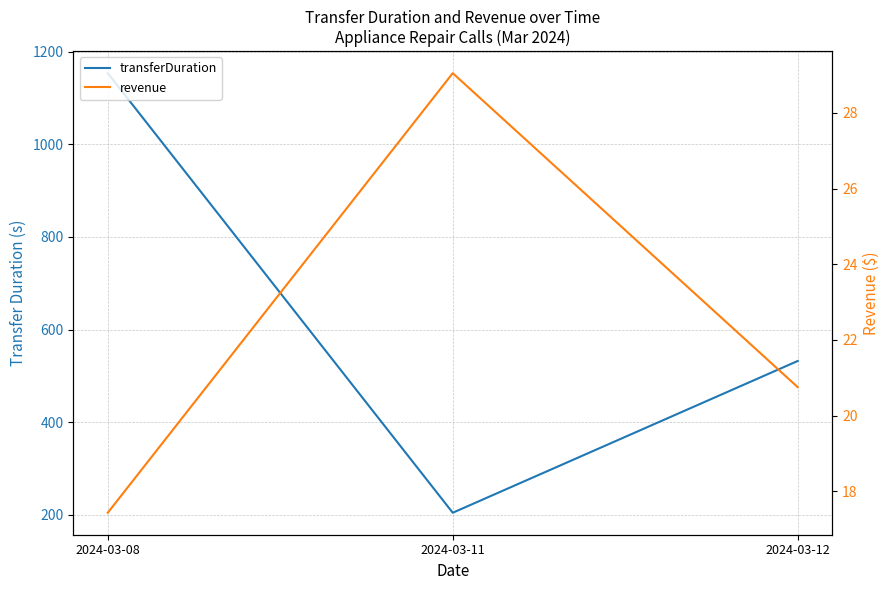

At 2024-03-12, list the series in order from largest to smallest.

transferDuration, revenue